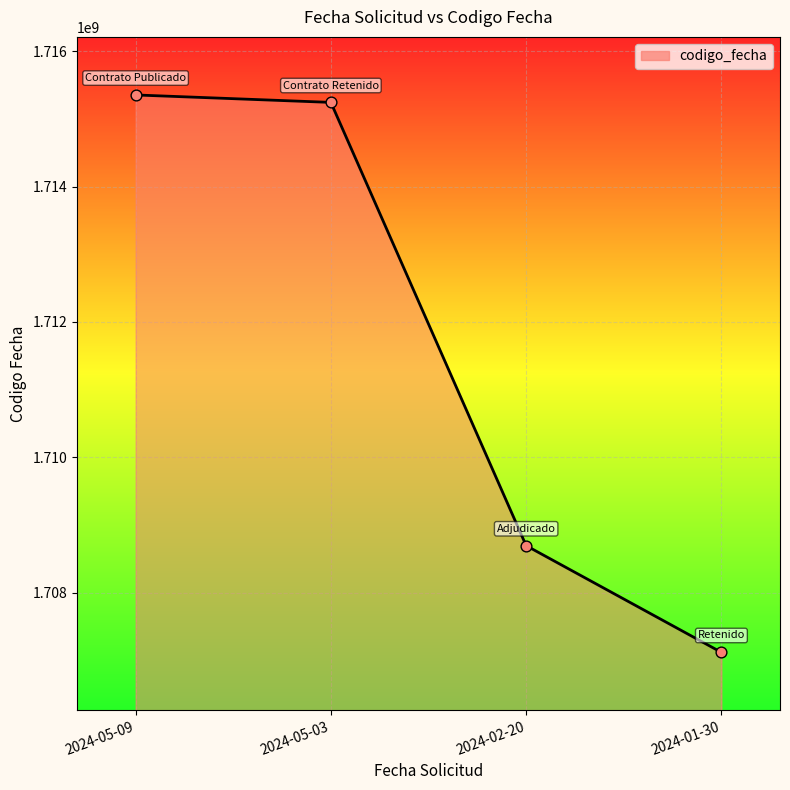

What is the change in value from 2024-02-20 to 2024-01-30?

-1576284